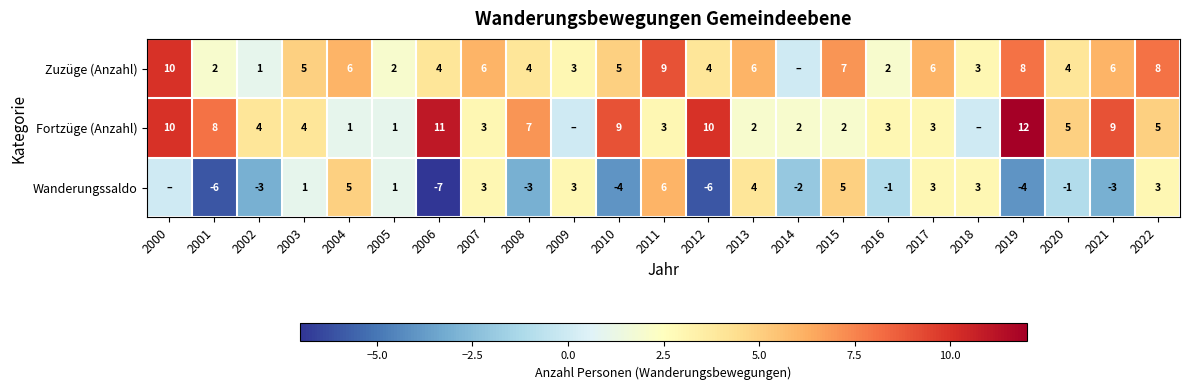

What is the sum of the Wanderungssaldo values at 2009 and 2012?

-3